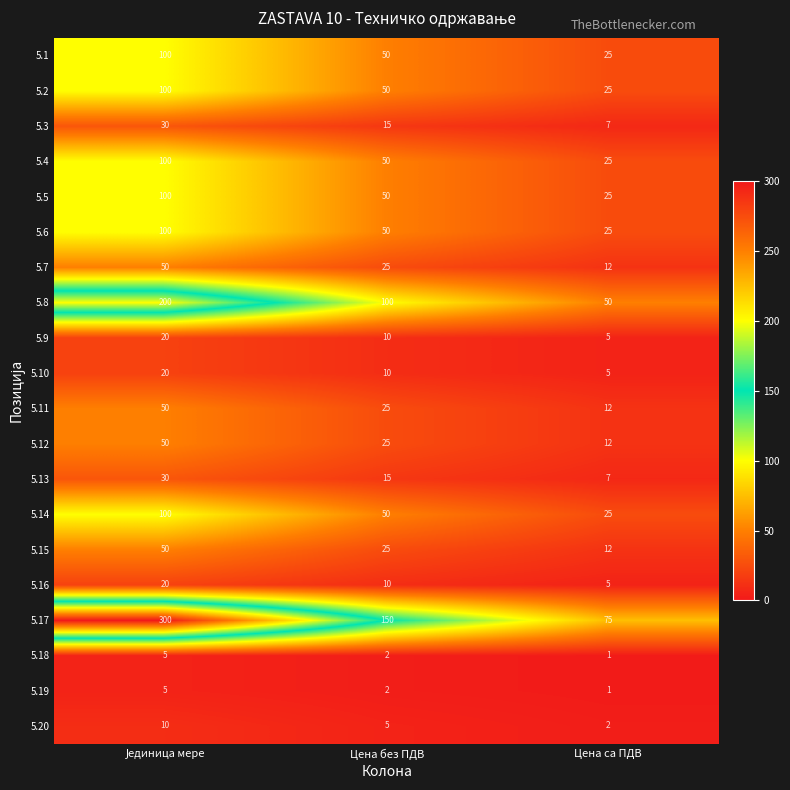

At which label is 5.19 closest to 3?

Цена без ПДВ